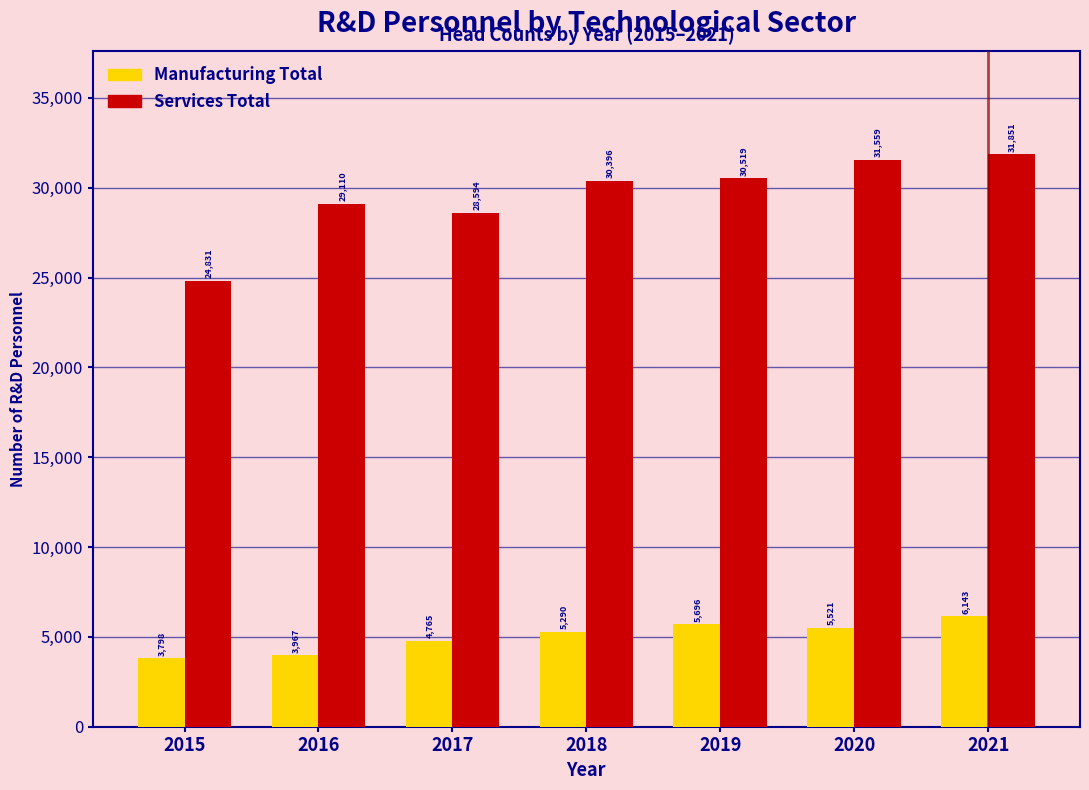

Reading left to right, list all the values displayed in this chart.

Manufacturing Total: 3798	3967	4765	5290	5696	5521	6143
Services Total: 24831	29110	28594	30396	30519	31559	31851